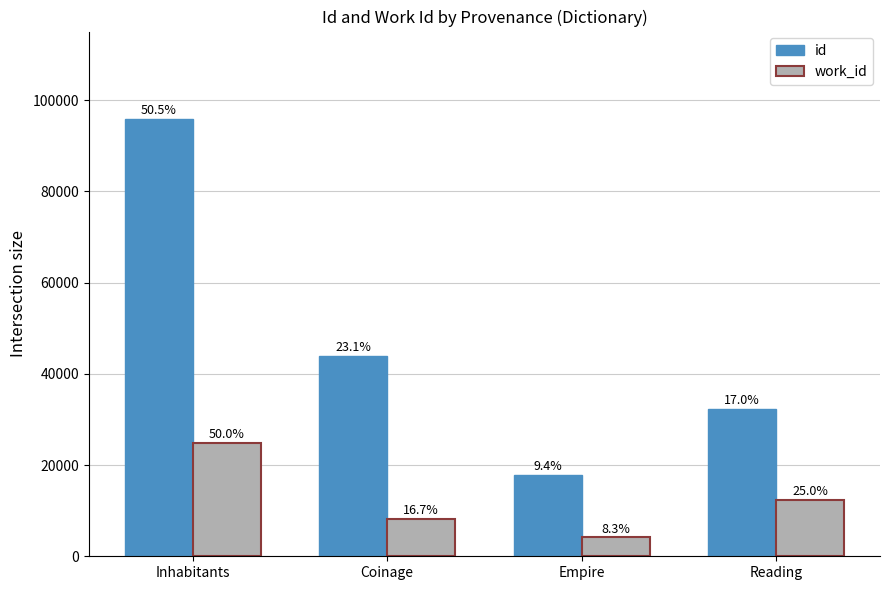

Is the value of id at Reading greater than the value of work_id at Reading?

Yes